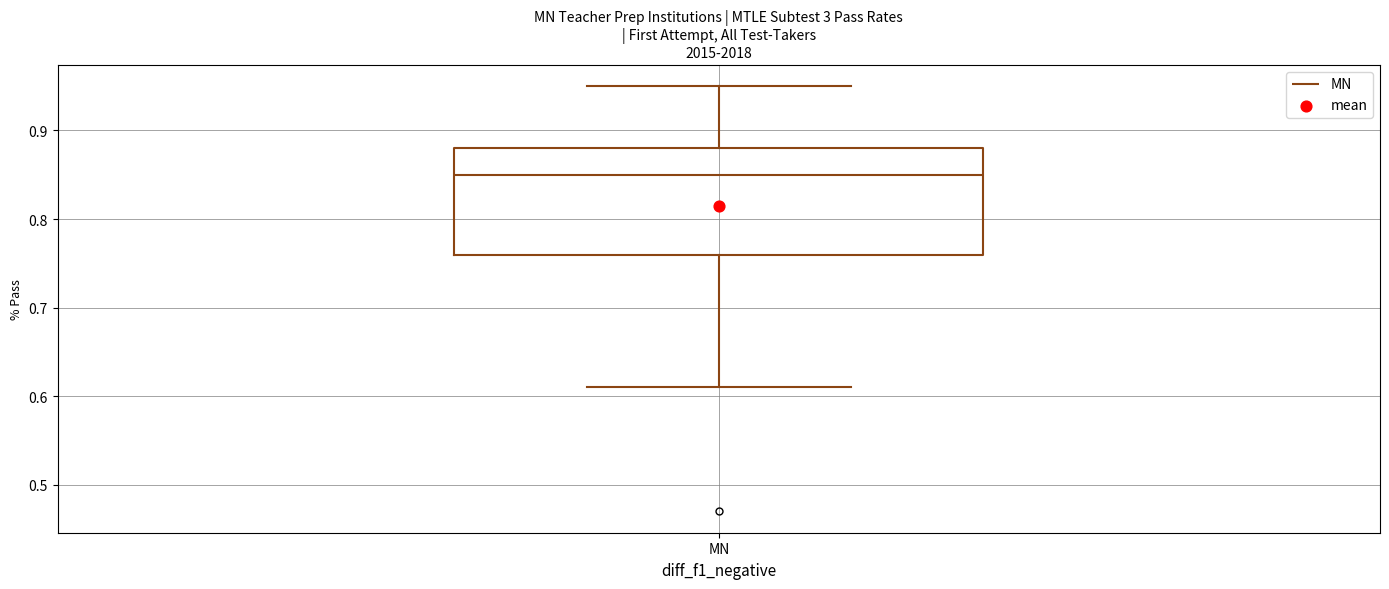

Where does the median line of the box for MN sit on the y-axis? The values are not printed on the chart, so give them approximately, as read against the axis.

0.85